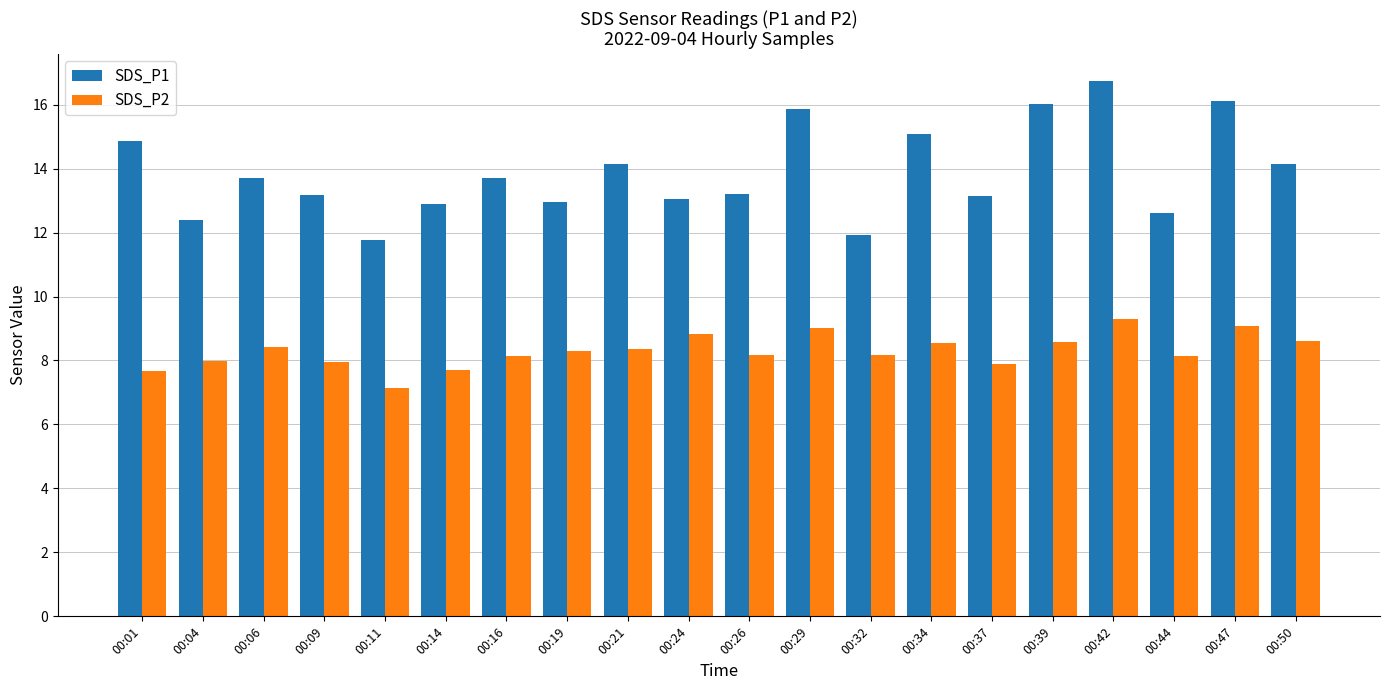

Which series has the largest total across all categories?

SDS_P1